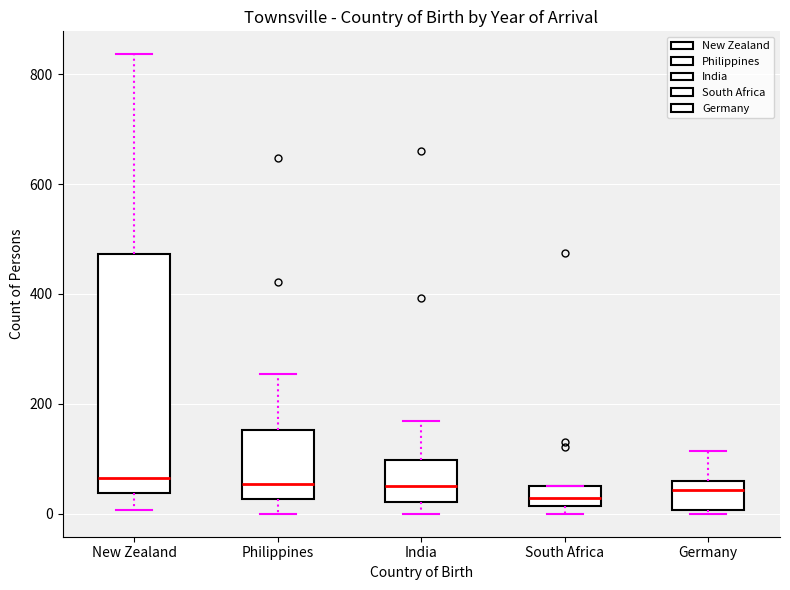

Where is the lower edge of the box for Germany on the y-axis? The values are not printed on the chart, so give them approximately, as read against the axis.

0